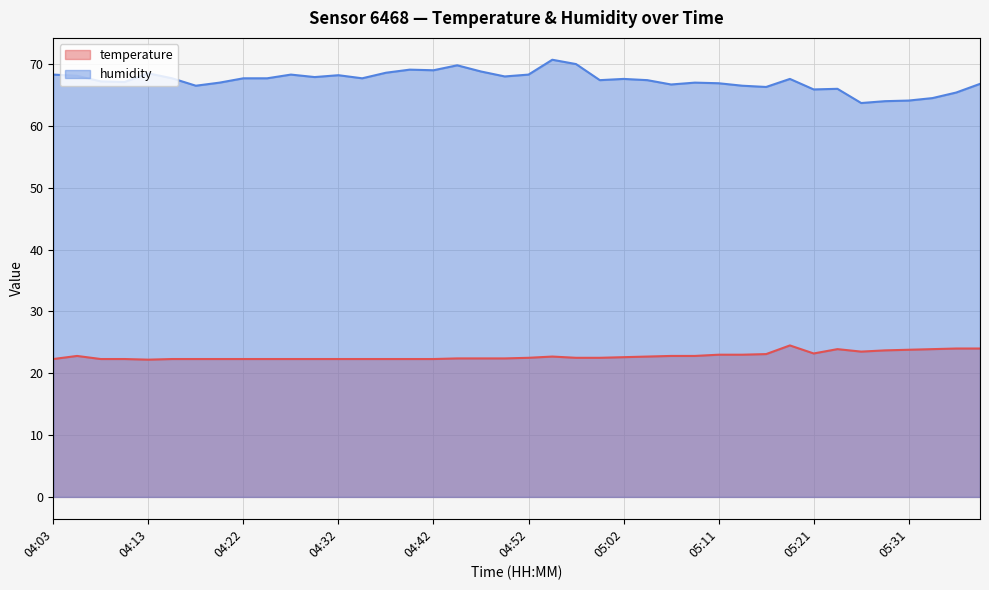

What is the total value across all series at 04:25?

90.0